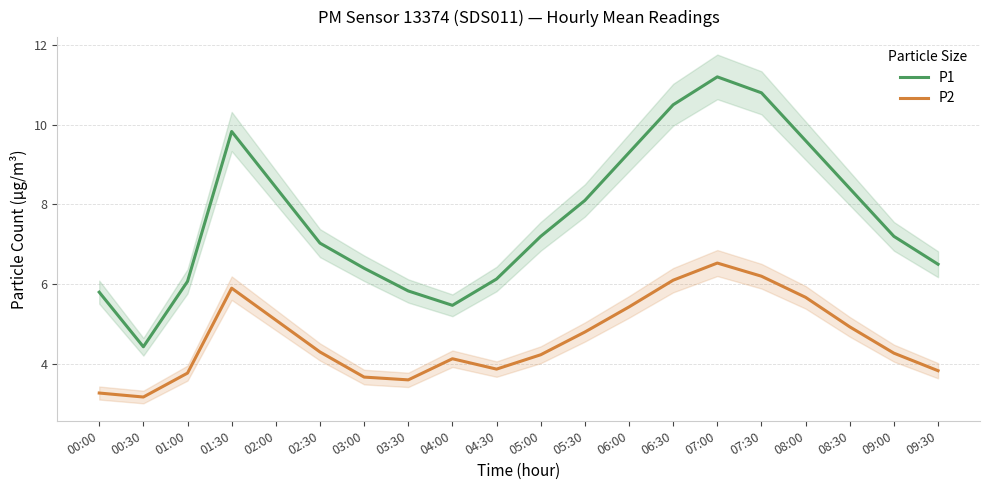

Where is P2 nearest to the value 4?

04:00